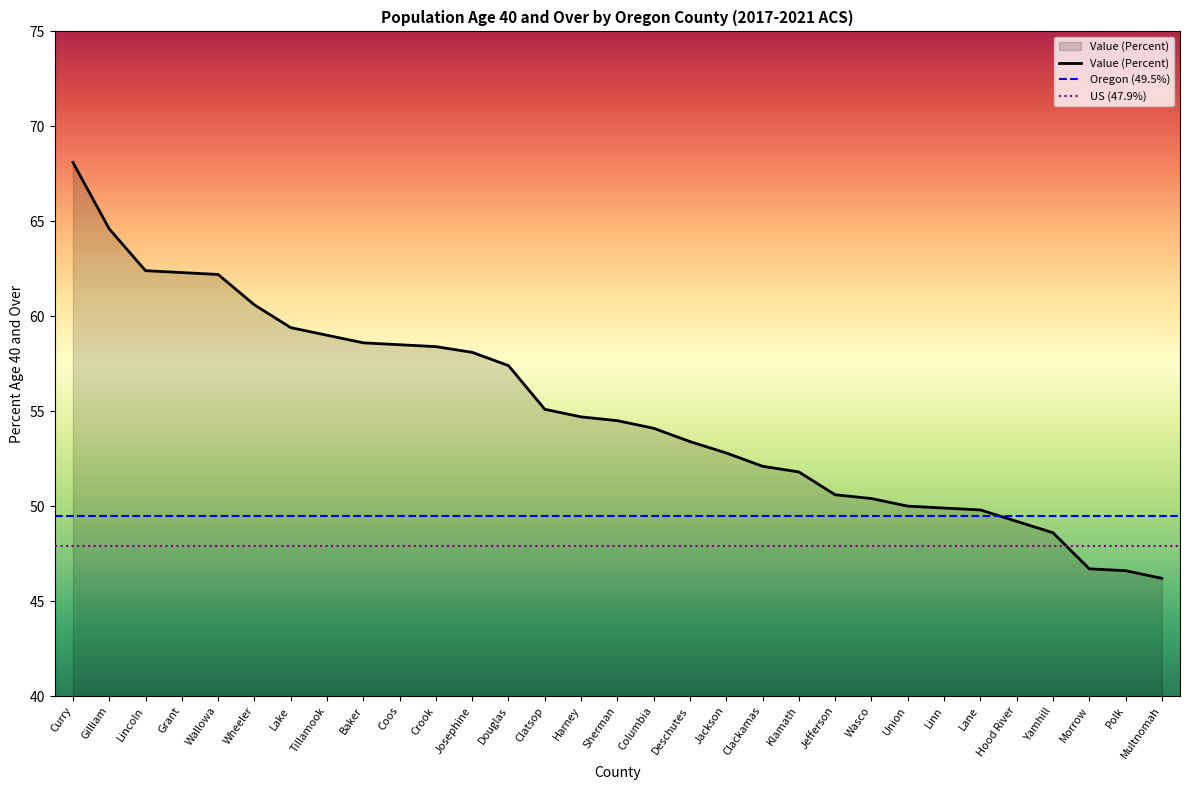

What is the value of the 31st point from the left?

46.2